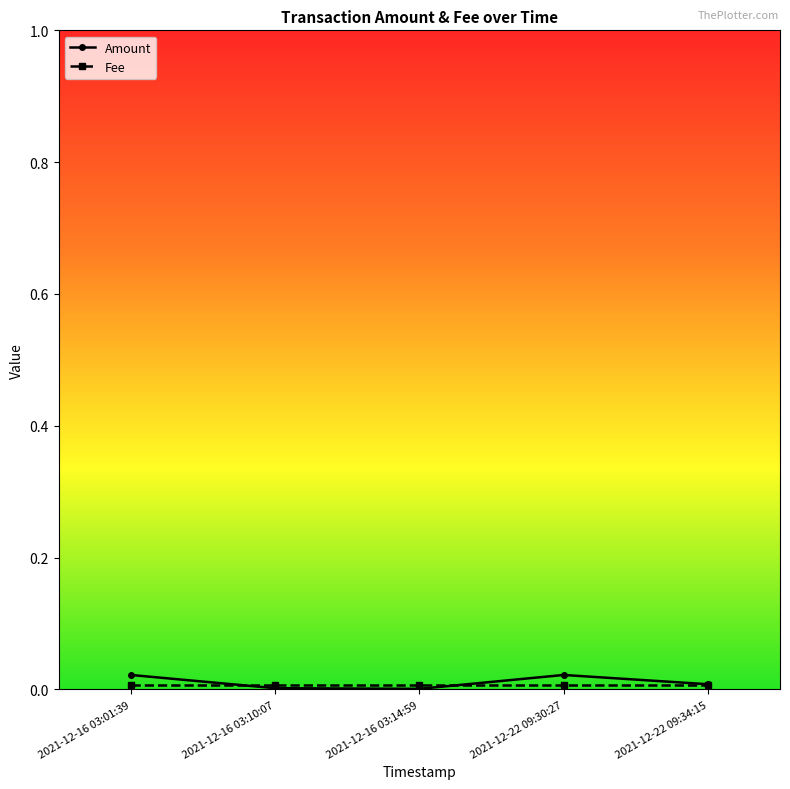

What is the label of the 4th point from the right?

2021-12-16 03:10:07